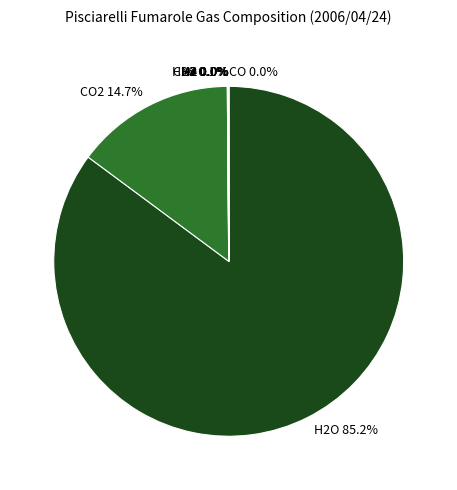

Does any single category account for the majority?

Yes